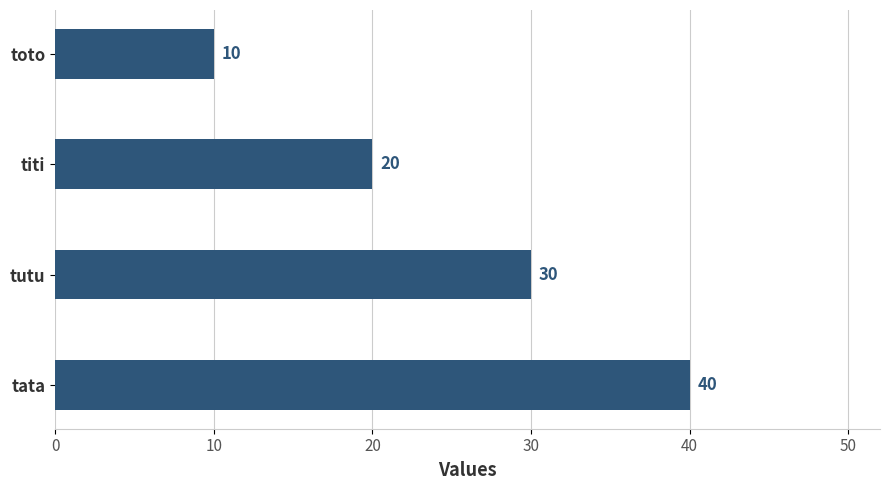

What is the greatest value displayed?

40